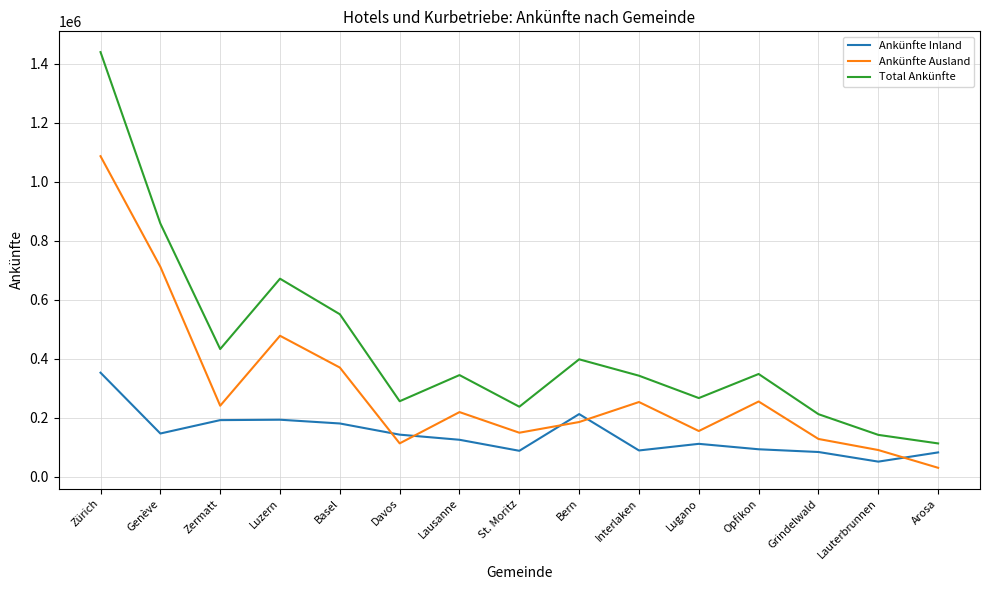

True or false: Ankünfte Inland has a value of 155813 at Interlaken.

False